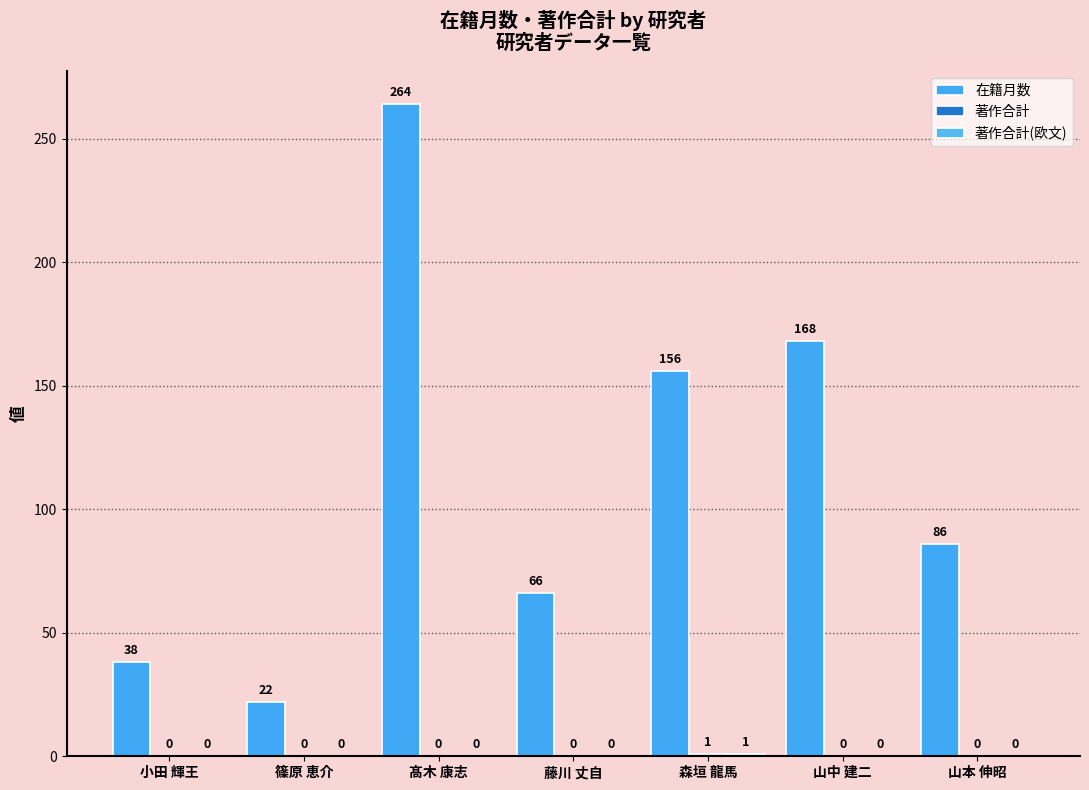

How many 著作合計 values are between 0 and 1?

7